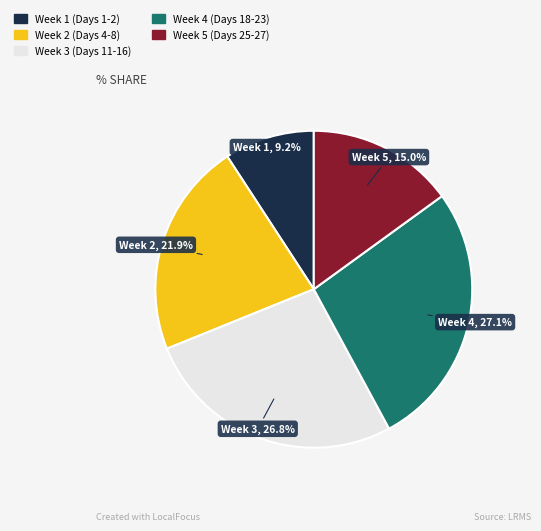

Is there a majority slice in this chart?

No